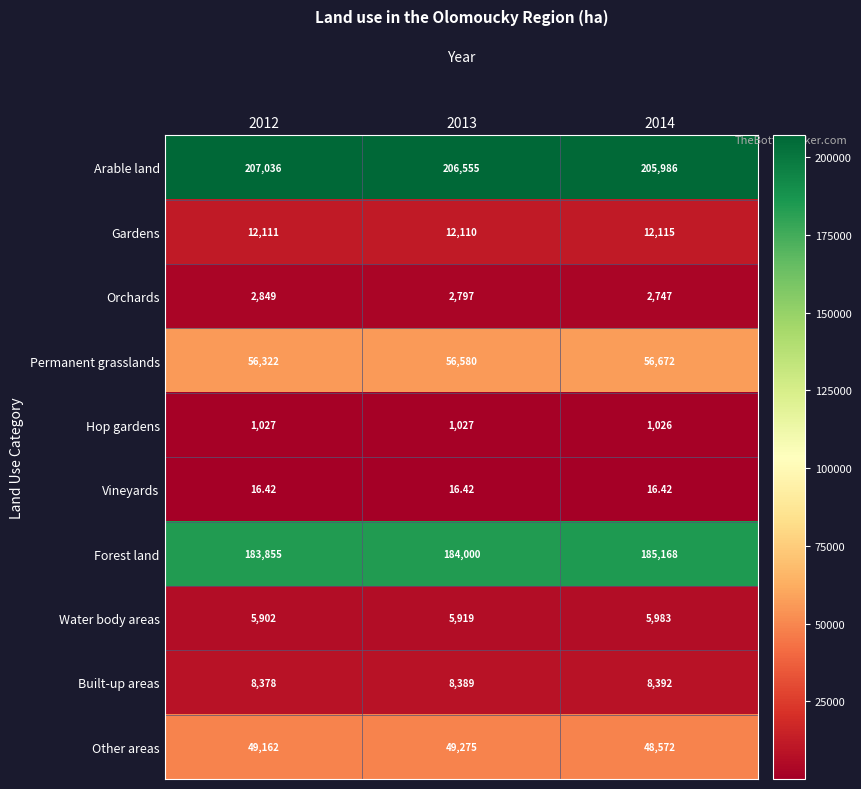

How many distinct data groups are displayed?

10